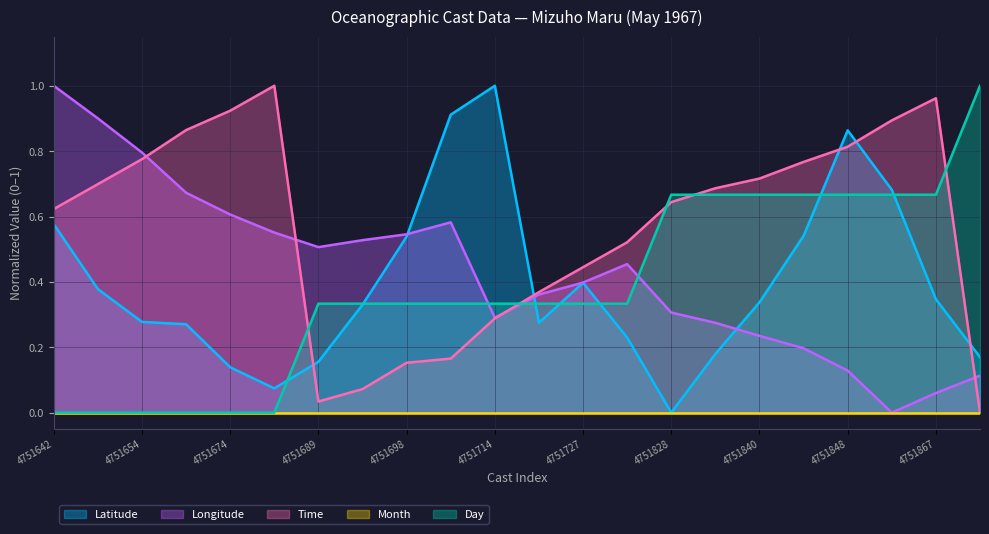

At how many categories does at least one series exceed 0?

22